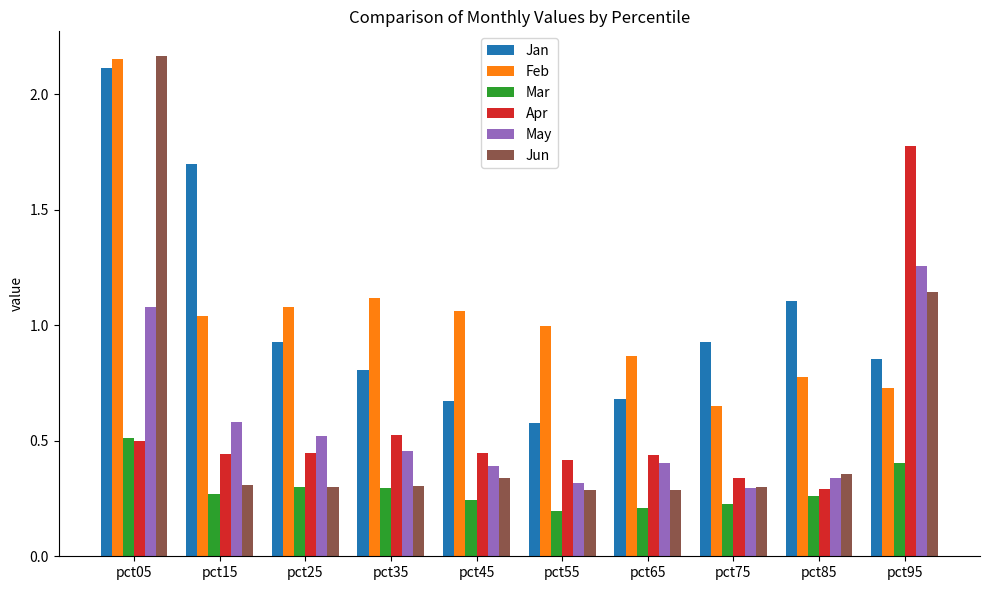

Is it true that Mar equals 0.2 at pct25?

False